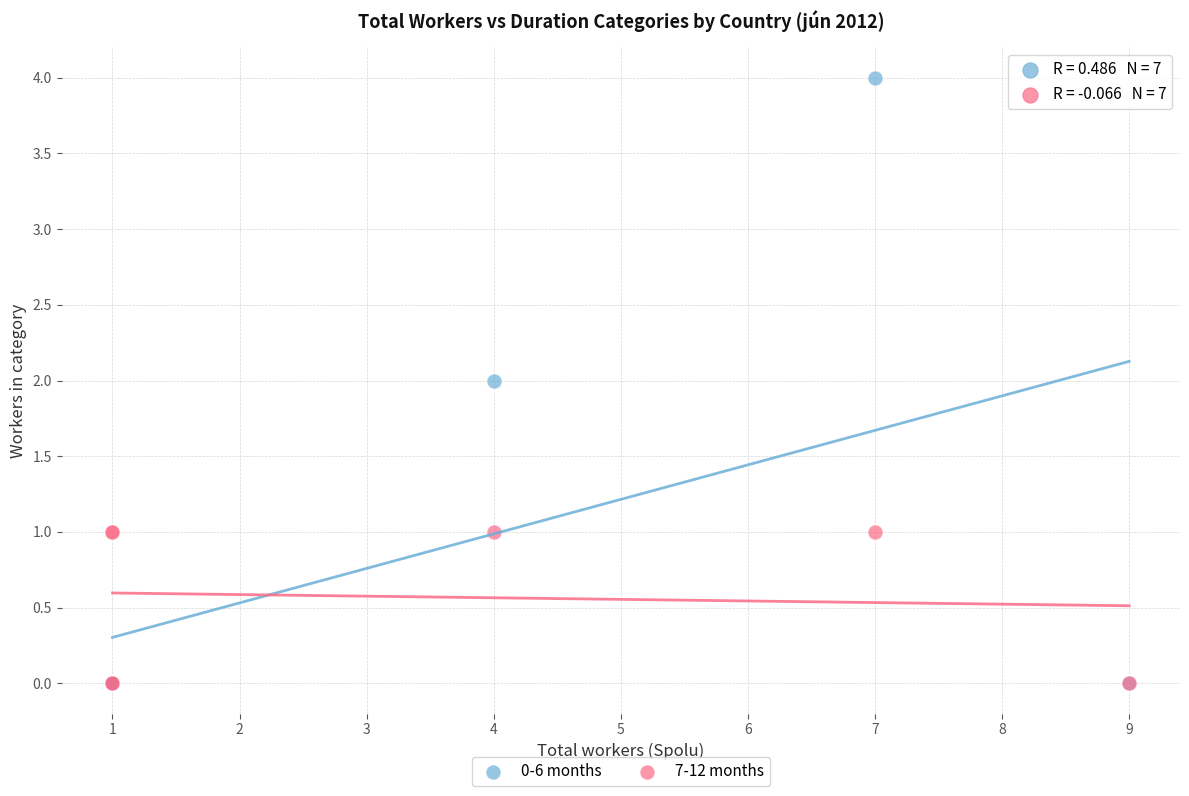

What are all the series names shown in the legend?

0-6 months, 7-12 months